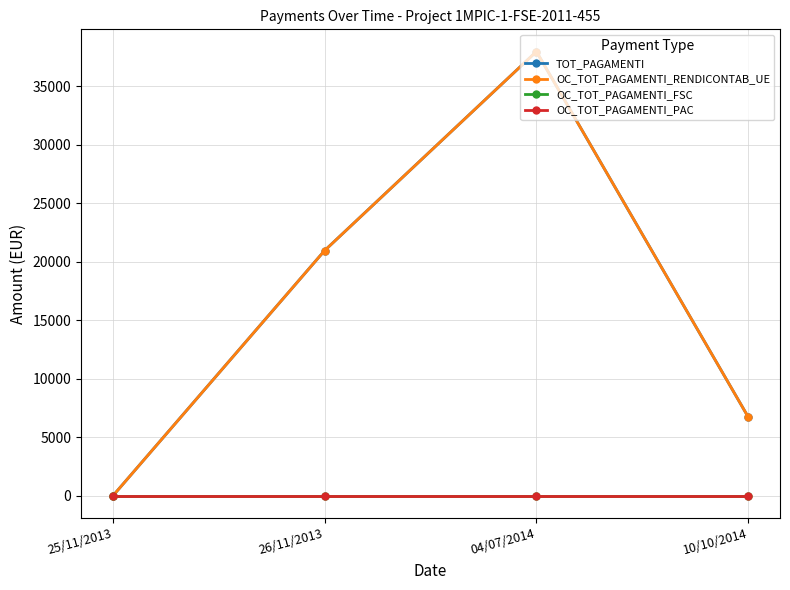

Between 25/11/2013 and 10/10/2014, which series saw the biggest shift?

TOT_PAGAMENTI